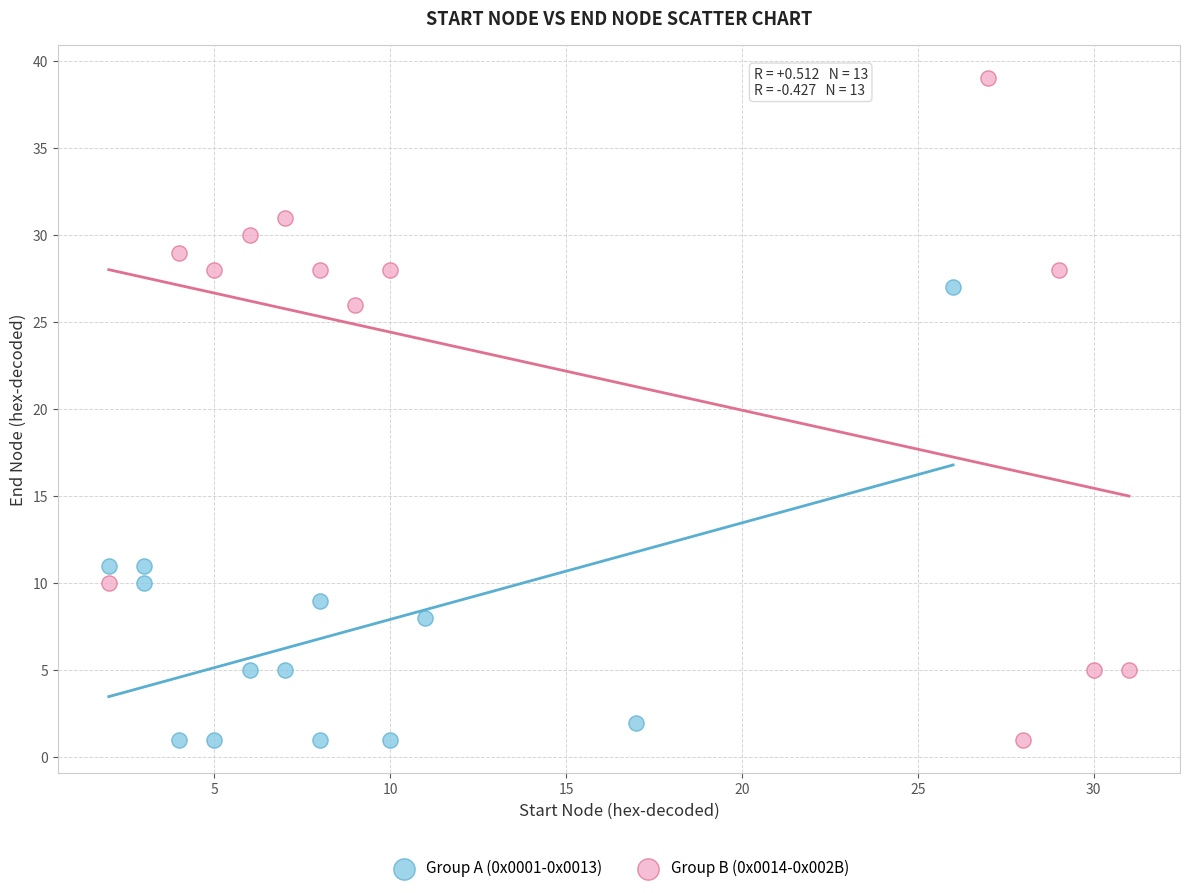

Which series contains the highest Y value?

Group B (0x0014-0x002B)